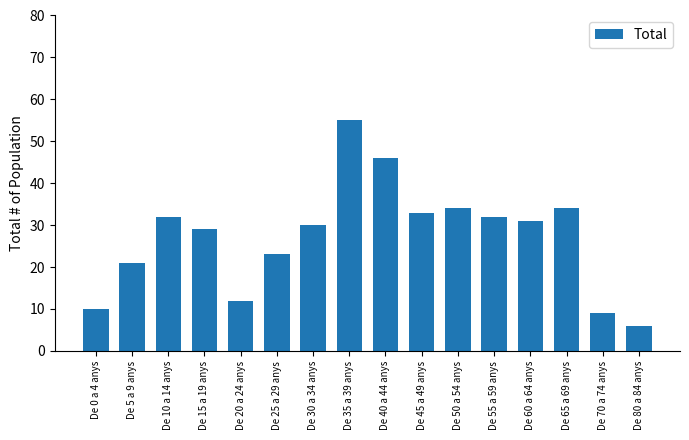

What is the value of the 6th bar from the left?

23